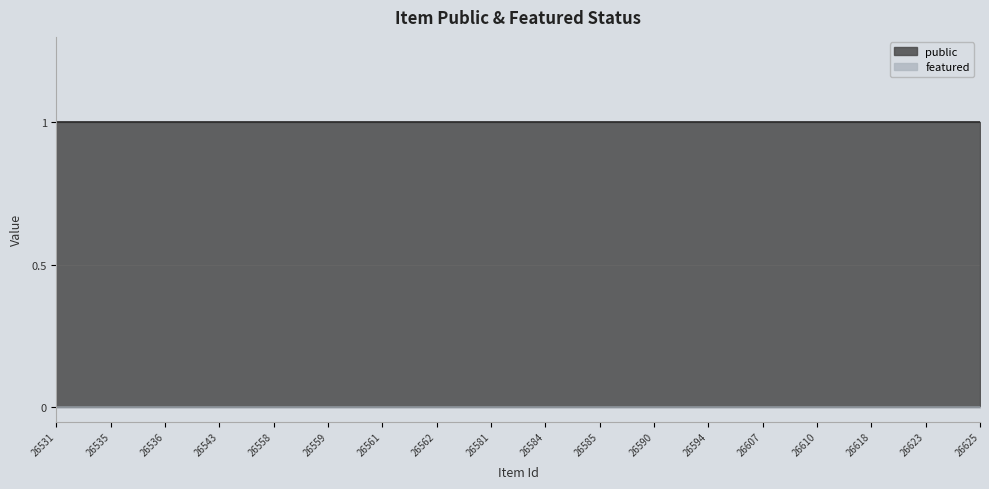

True or false: public has a value of 0 at 26536.

False